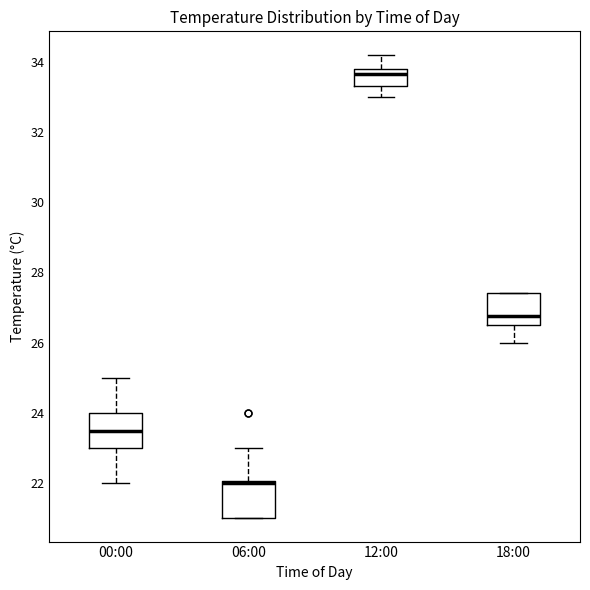

Reading left to right, read every box against the y-axis: the position of its median line, the range the box covers, and the ends of its whiskers. The values are not printed on the chart, so give them approximately, as read against the axis.

00:00: median 23.6, box 23.0 to 24.0, whiskers 22.0 to 25.0
06:00: median 22.0 (just below the box's upper edge), box 21.0 to 22.0, whiskers 21.0 to 23.0
12:00: median 33.6, box 33.4 to 33.8, whiskers 33.0 to 34.2
18:00: median 26.8, box 26.6 to 27.4, whiskers 26.0 to 27.4